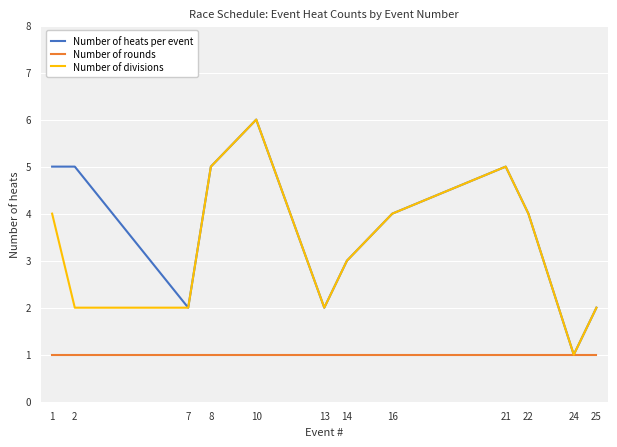

What is the approximate value of Number of divisions at 7?

2